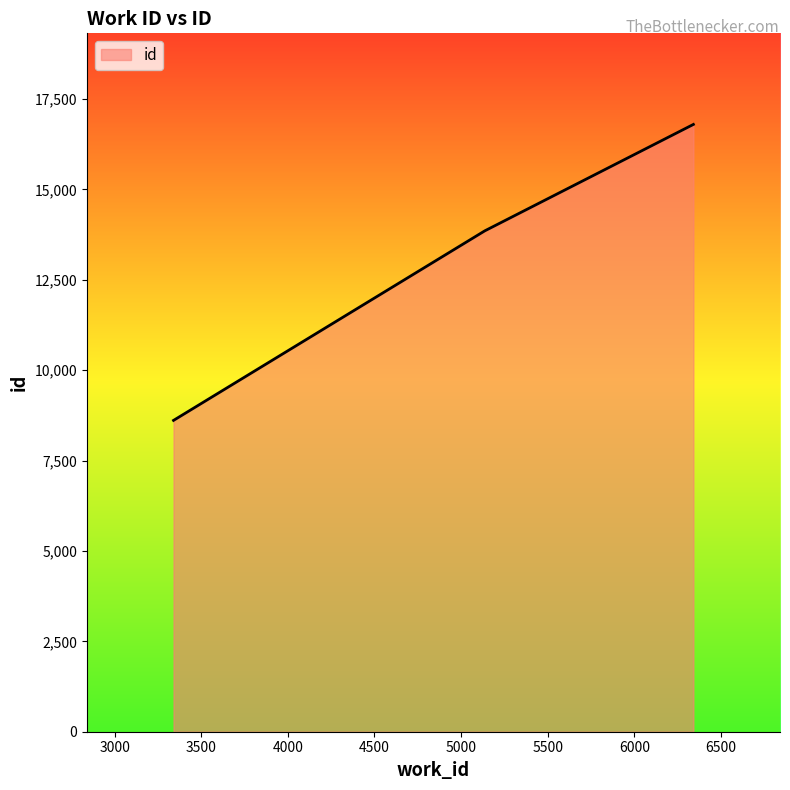

What is the average value?

13087